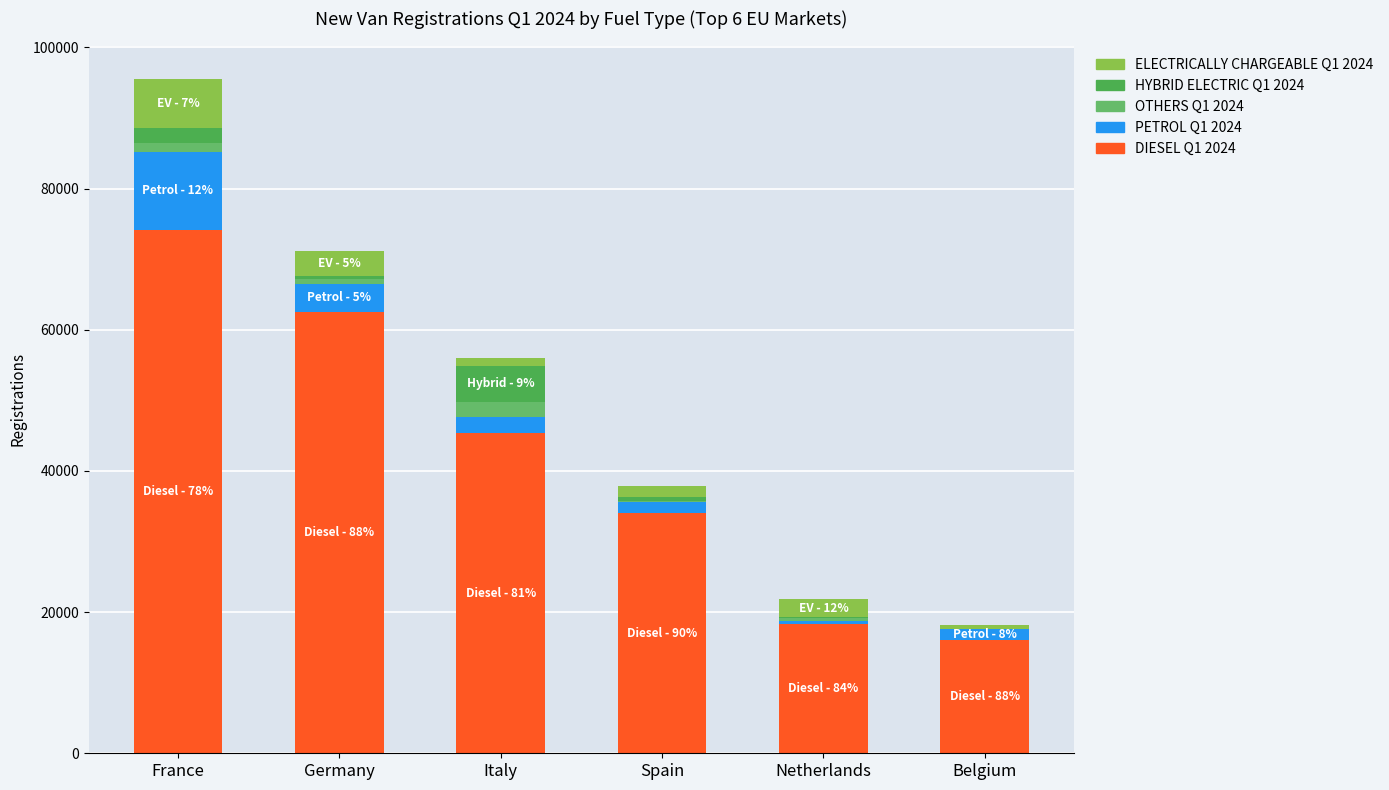

What is the difference between the PETROL Q1 2024 values at Netherlands and Germany?

3438